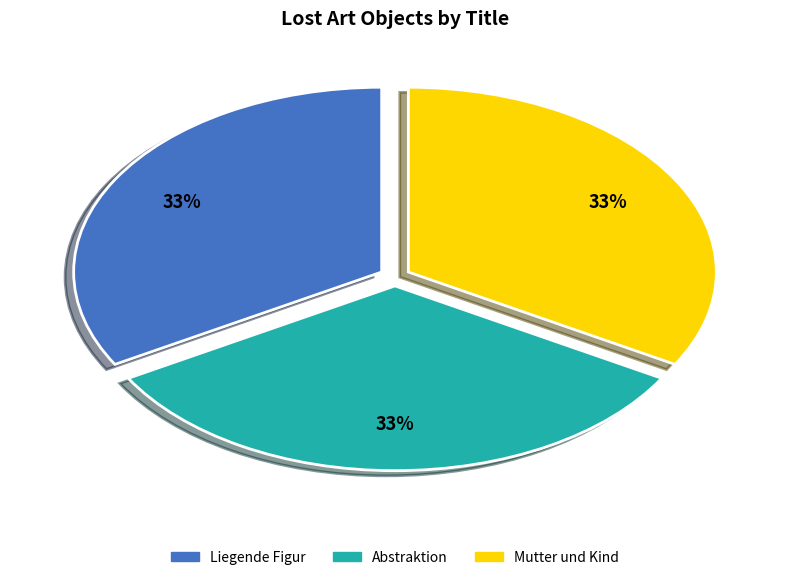

The Liegende Figur slice represents 26% of the pie. True or false?

False